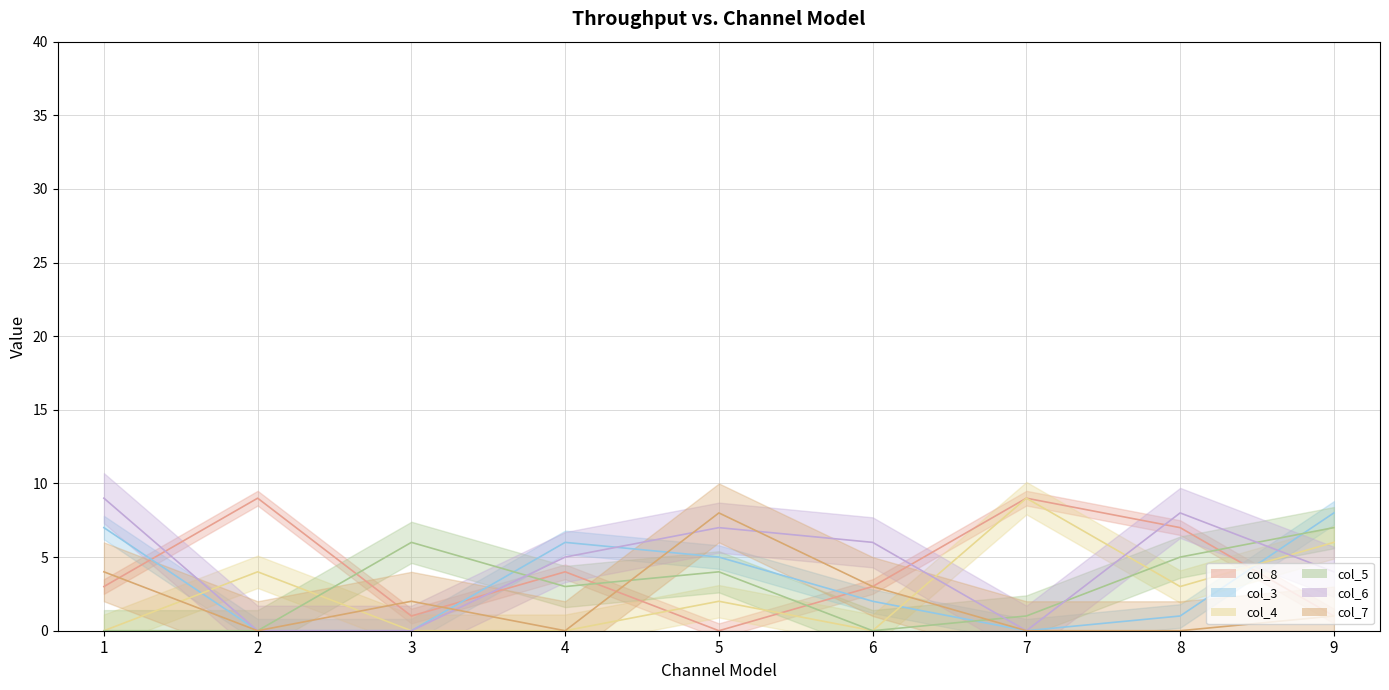

True or false: col_8 has a value of 9 at 7.

True